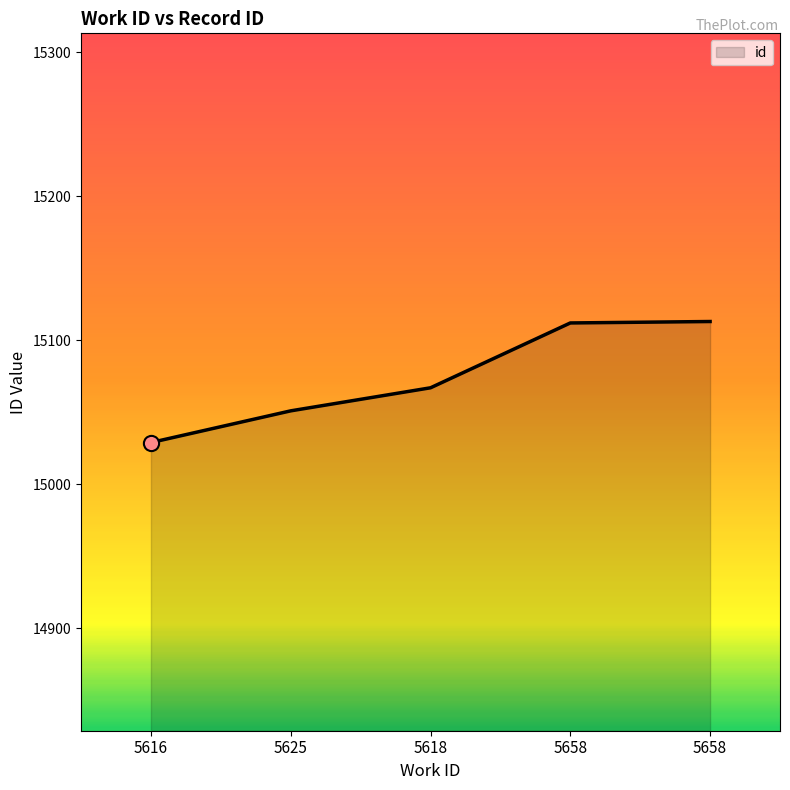

How many lines are shown in the chart?

1